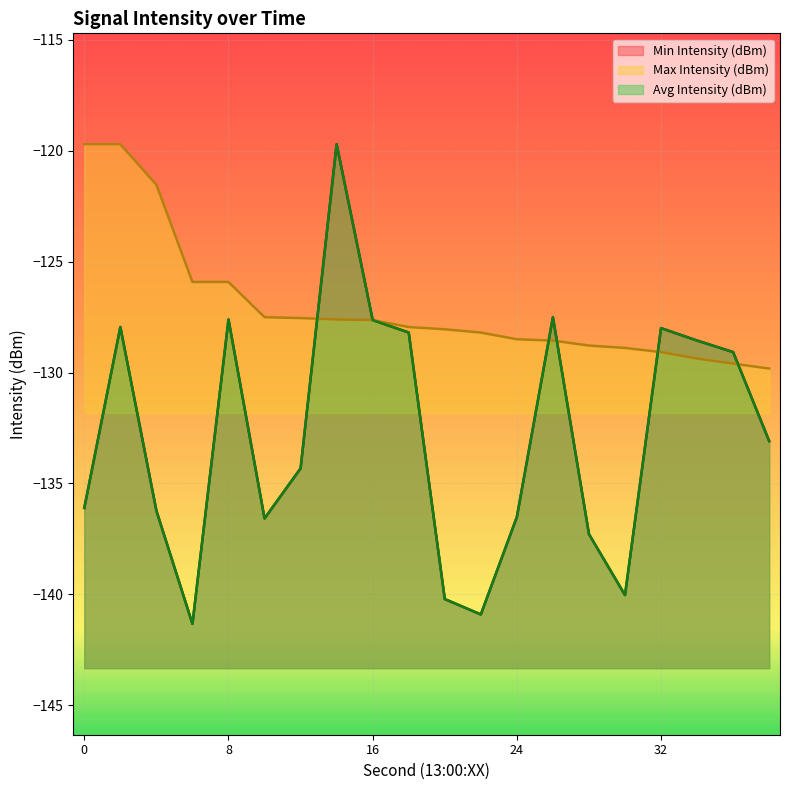

What are all the series names shown in the legend?

Min Intensity (dBm), Max Intensity (dBm), Avg Intensity (dBm)